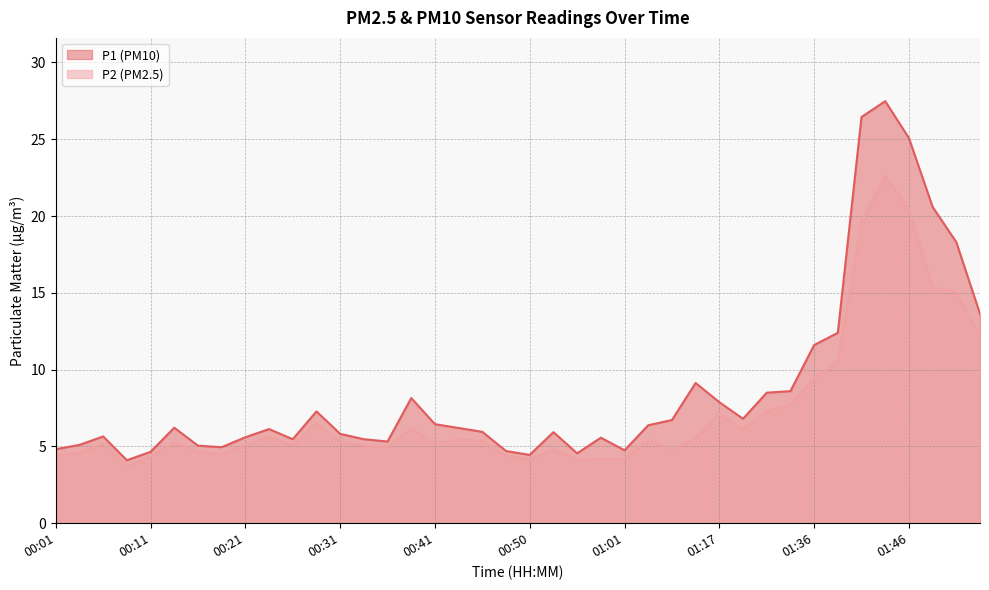

What is the spread (max minus min) of values at 00:36?

0.4